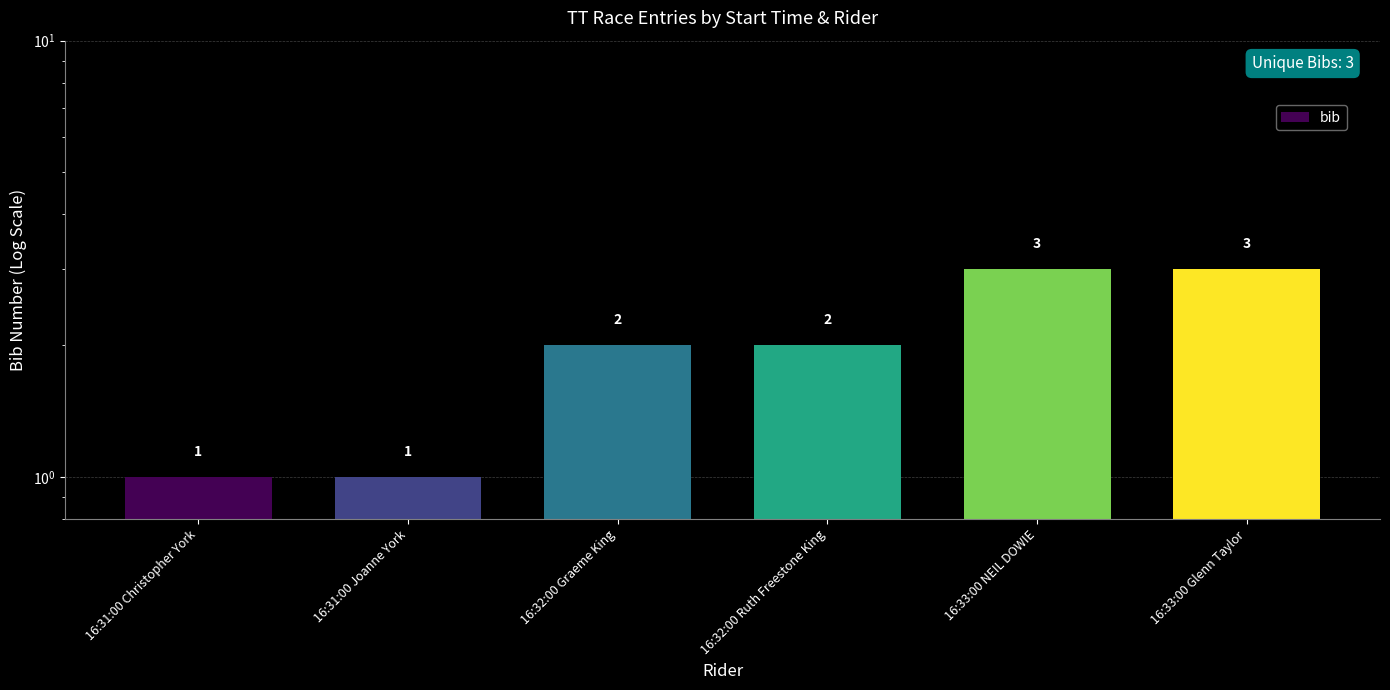

Which category has the highest value across all series?

16:33:00 NEIL DOWIE